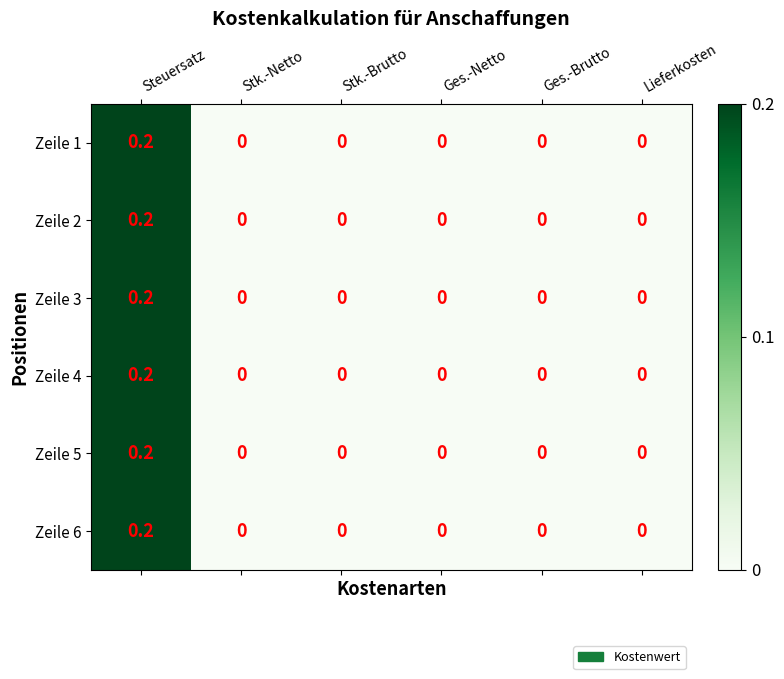

Which category has the highest value in the Zeile 2 series?

Steuersatz